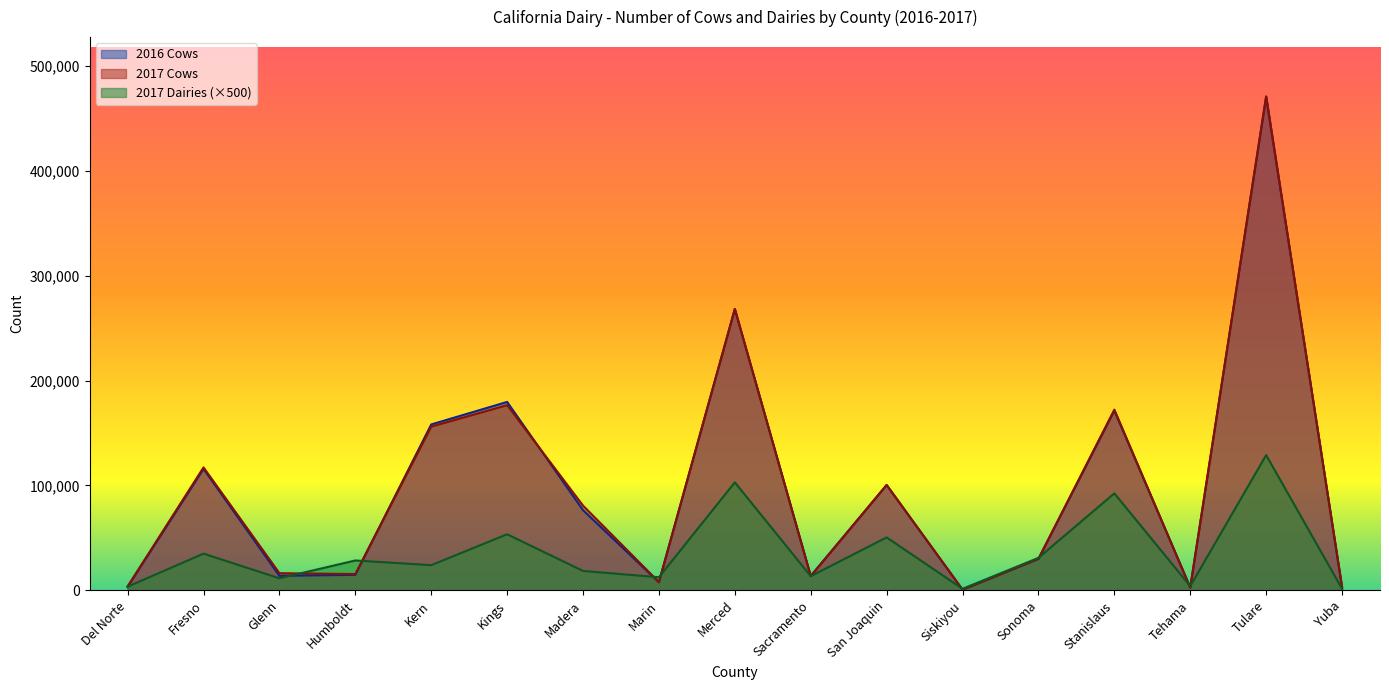

What is the label of the 6th point from the left?

Kings